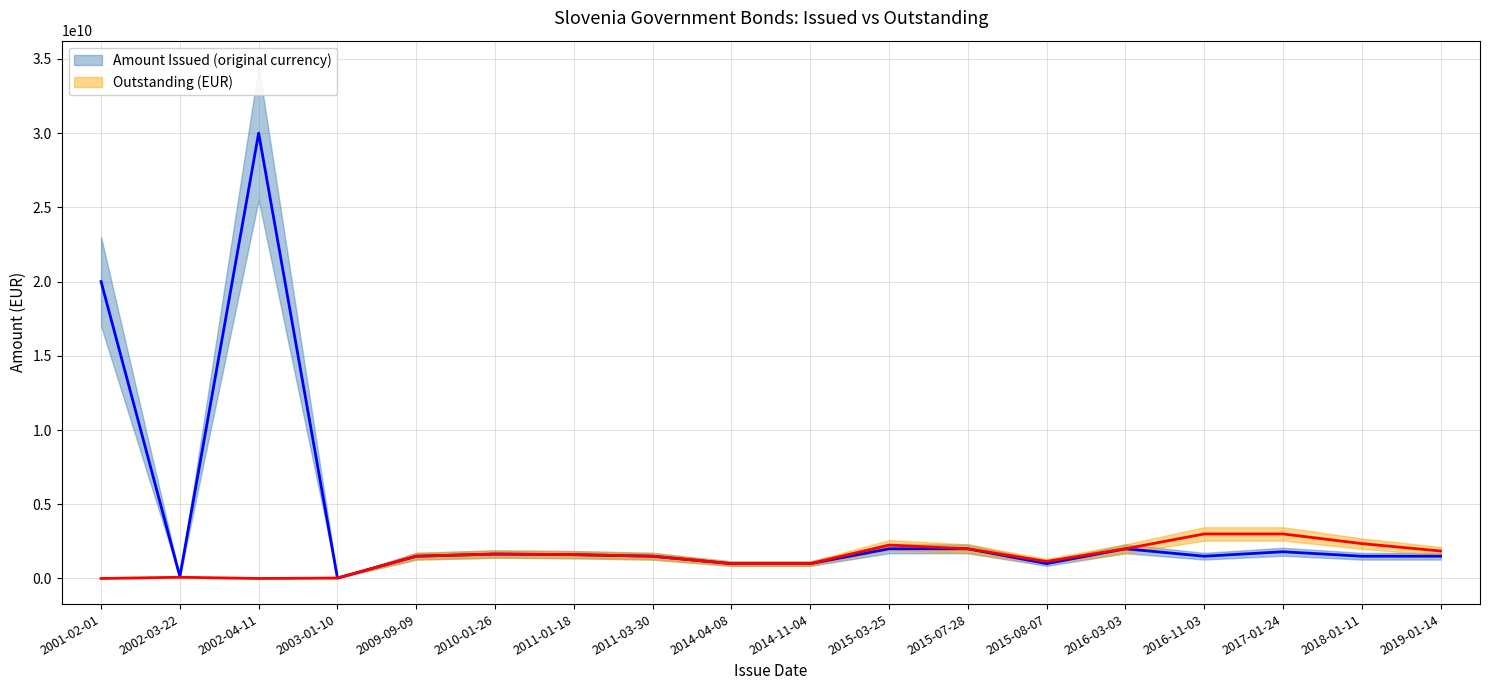

What is the maximum value shown in the chart?

30000000000